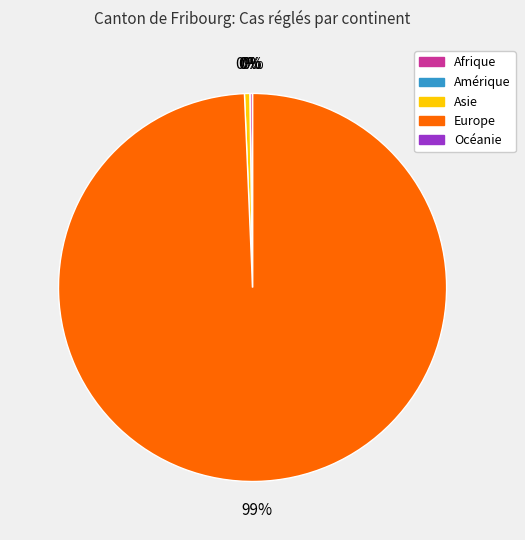

What is the largest slice in the pie chart?

Europe